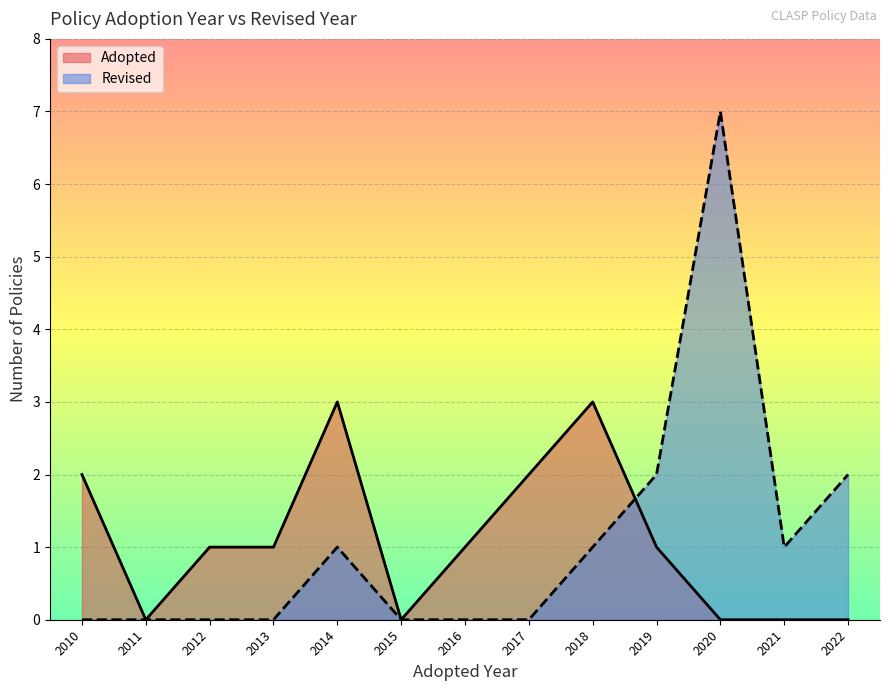

What is the label of the 5th point from the left?

2014